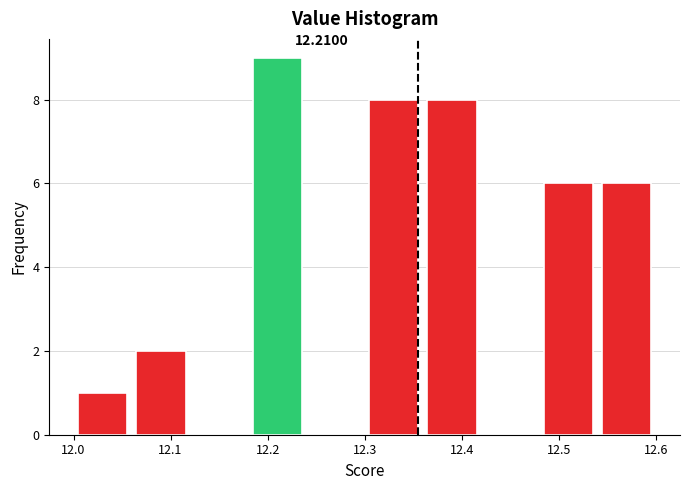

Over which range of the x-axis is the bar tallest?

12.18 to 12.24